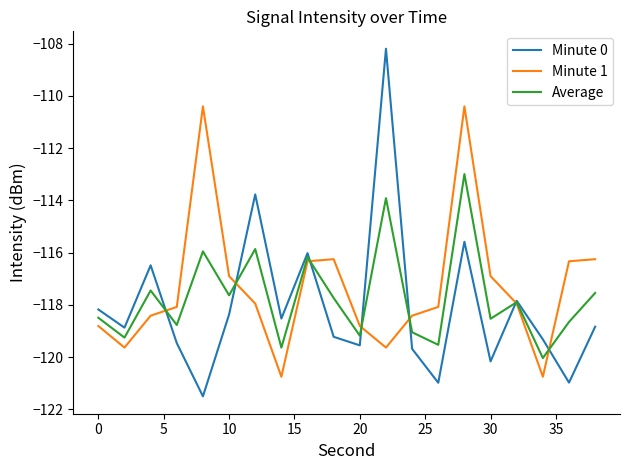

What is the maximum value shown in the chart?

-108.2